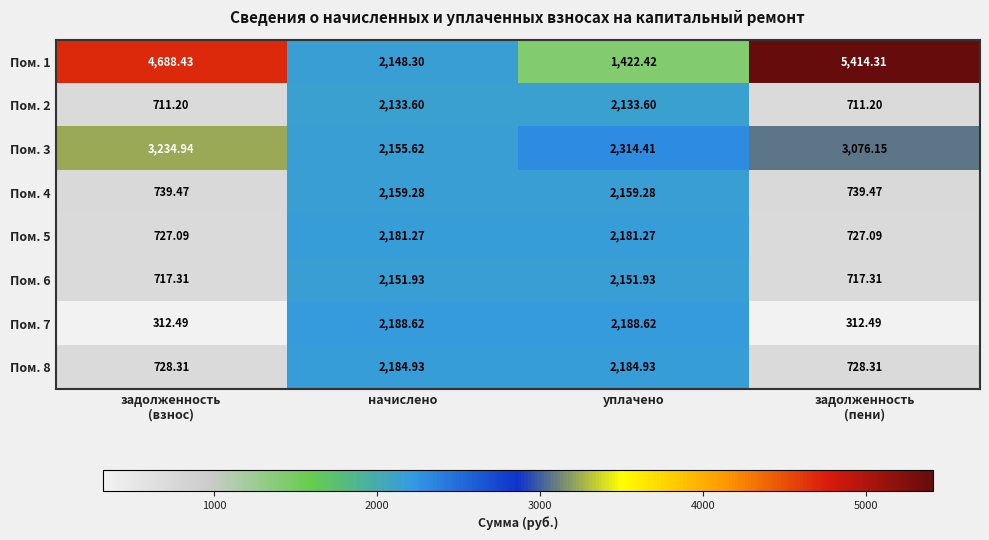

Rank the series at уплачено from highest to lowest value.

Пом. 3, Пом. 7, Пом. 8, Пом. 5, Пом. 4, Пом. 6, Пом. 2, Пом. 1